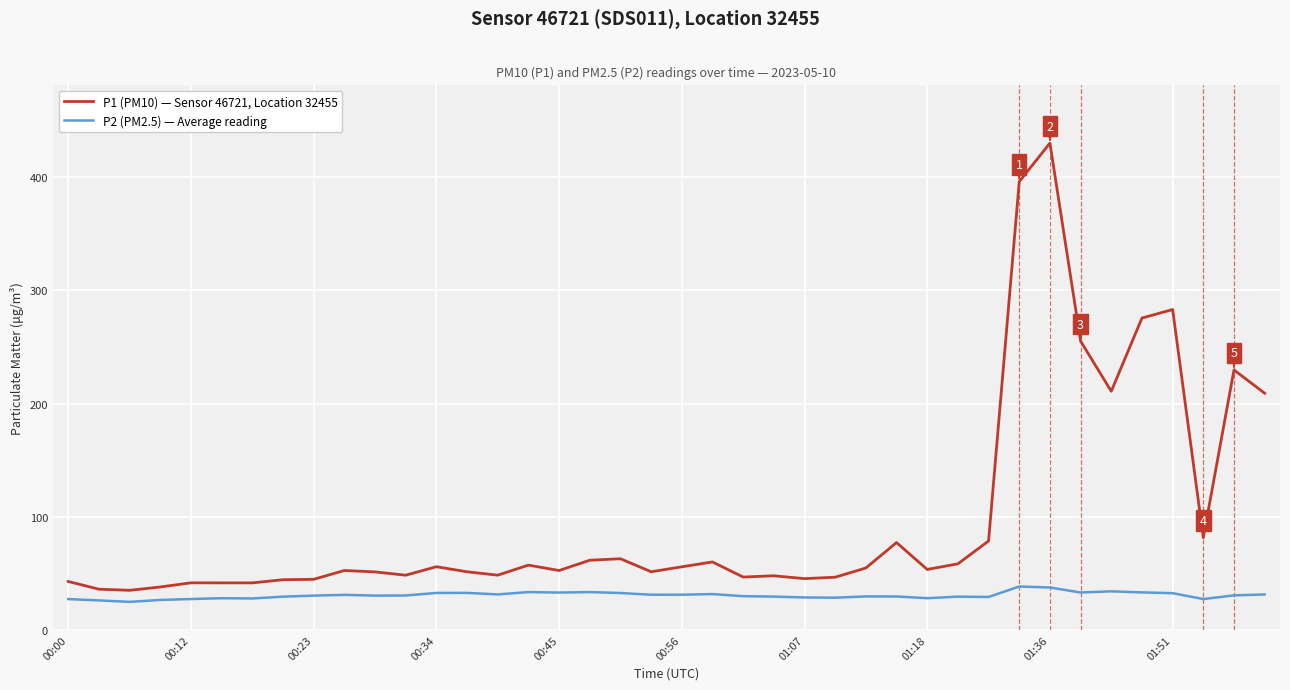

True or false: P2 (PM2.5) — Average reading has more than 1 points higher than both neighbors.

True